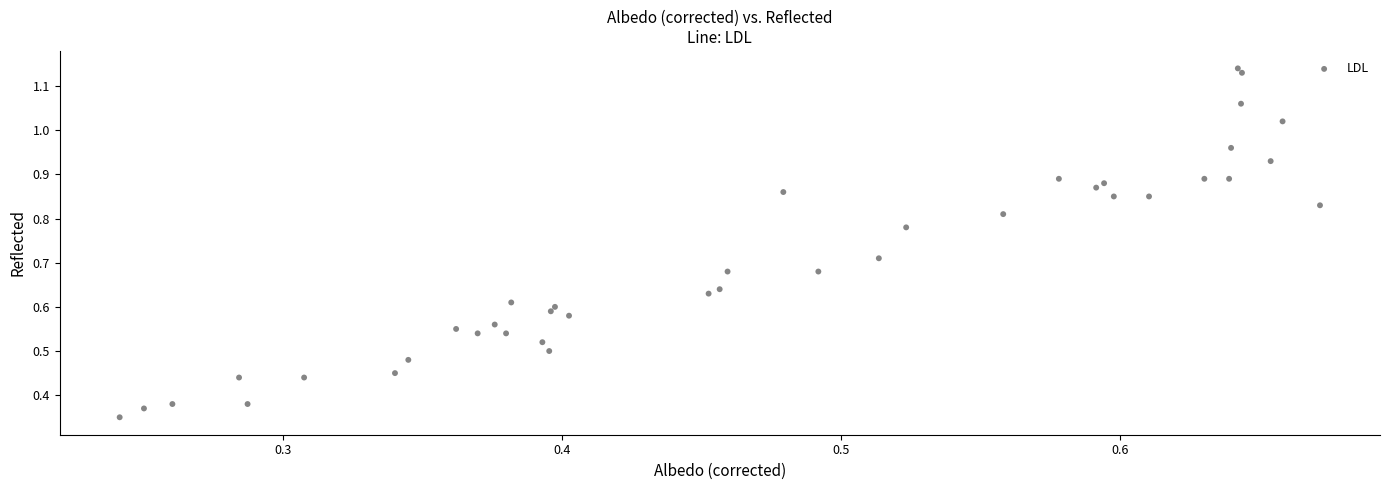

How many points are shown in the scatter plot?

40